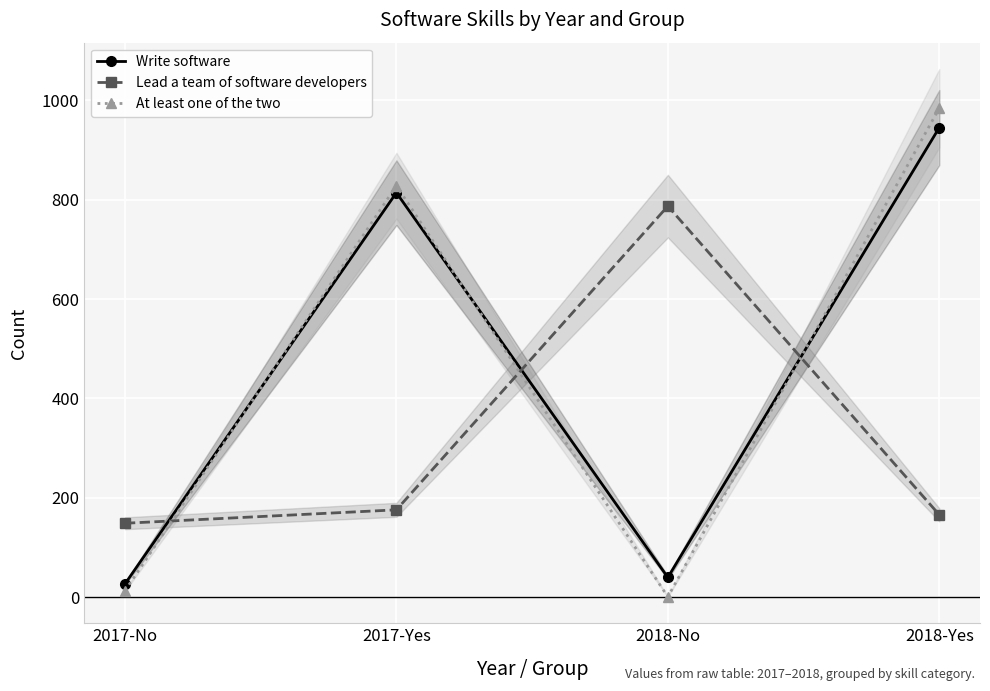

Reading left to right, what are all the values shown in this chart?

Write software: 27	814	40	945
Lead a team of software developers: 149	176	787	166
At least one of the two: 13	828	1	984